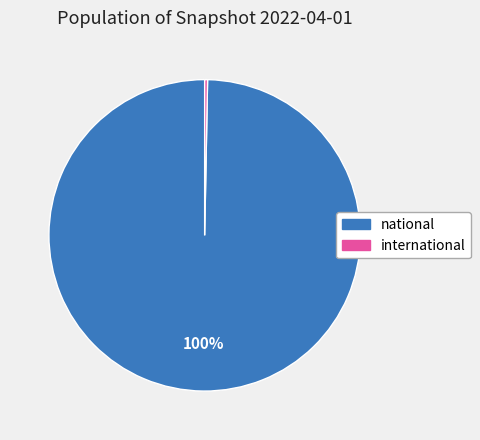

To the nearest percent, what is the average slice percentage?

50%